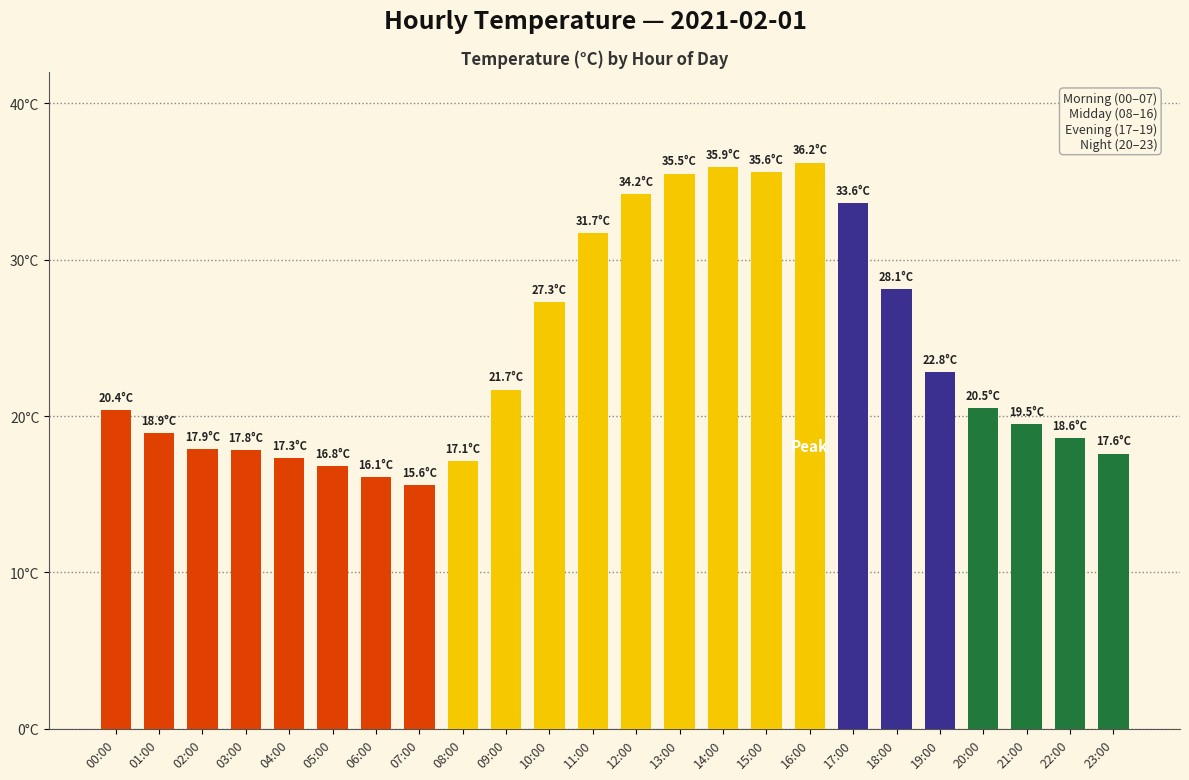

Does the chart contain any negative values?

No